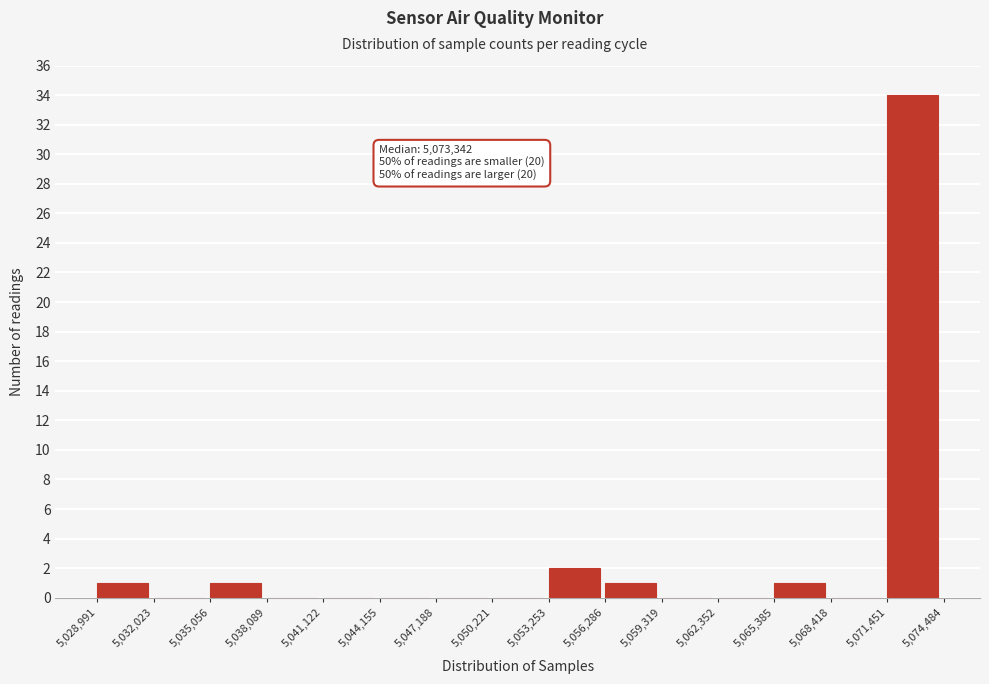

Over which range of the x-axis is the bar tallest?

5,071,451 to 5,074,484